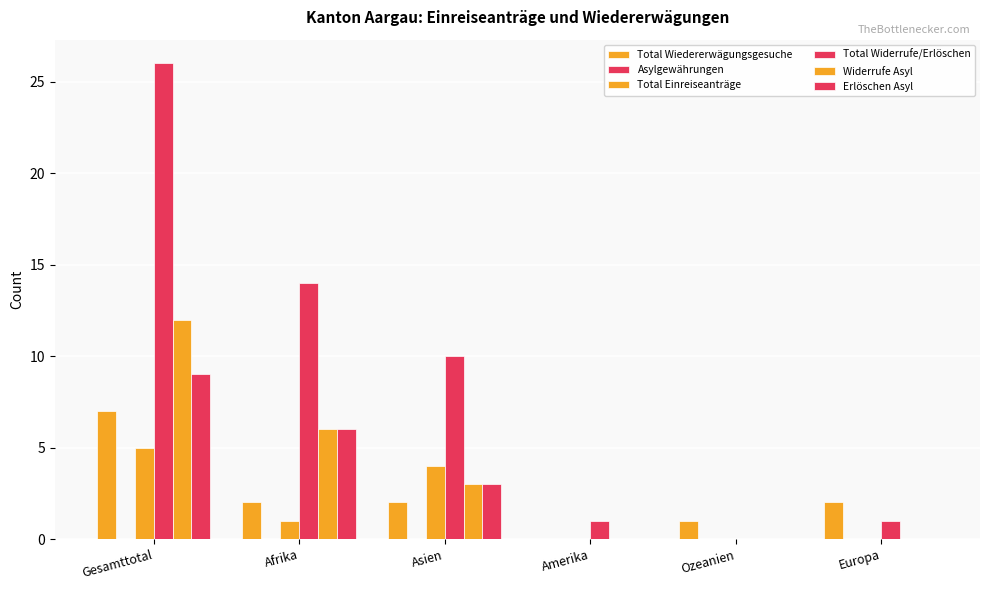

Between Ozeanien and Europa, which is larger?

Europa